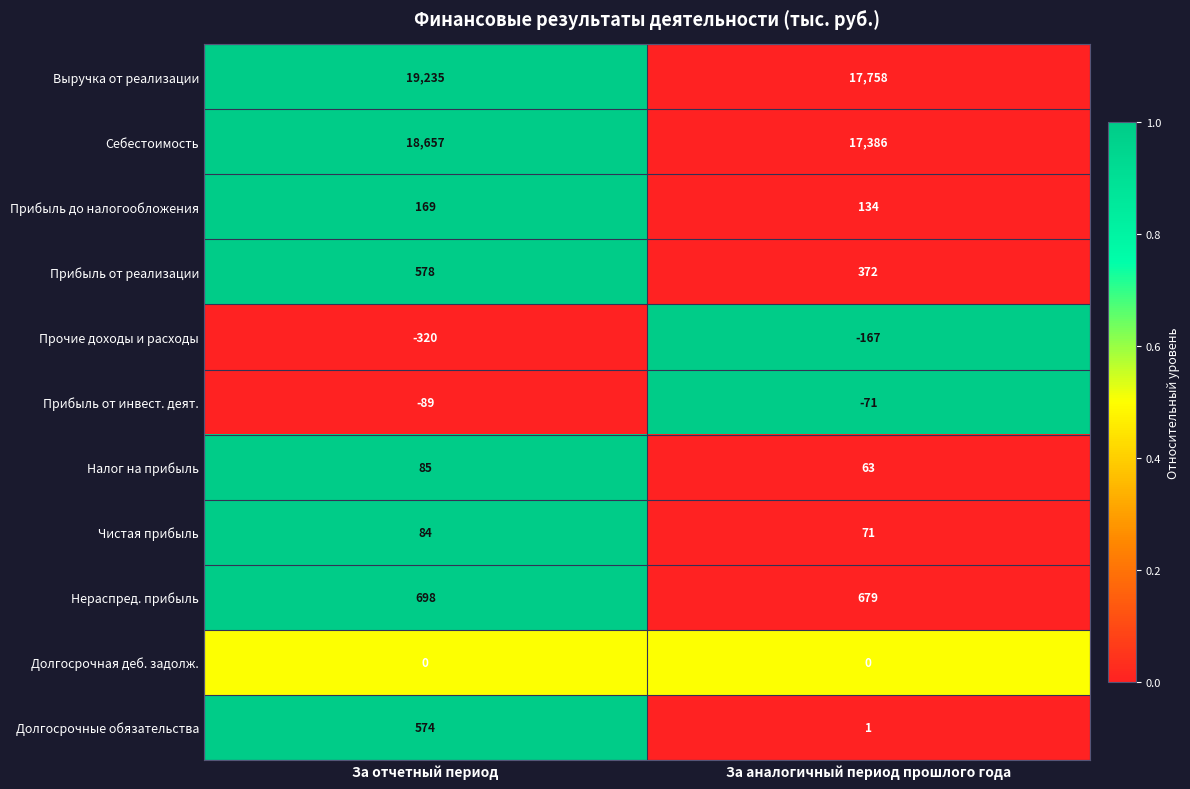

What is the difference between the maximum and minimum values in the Прибыль от реализации series?

206